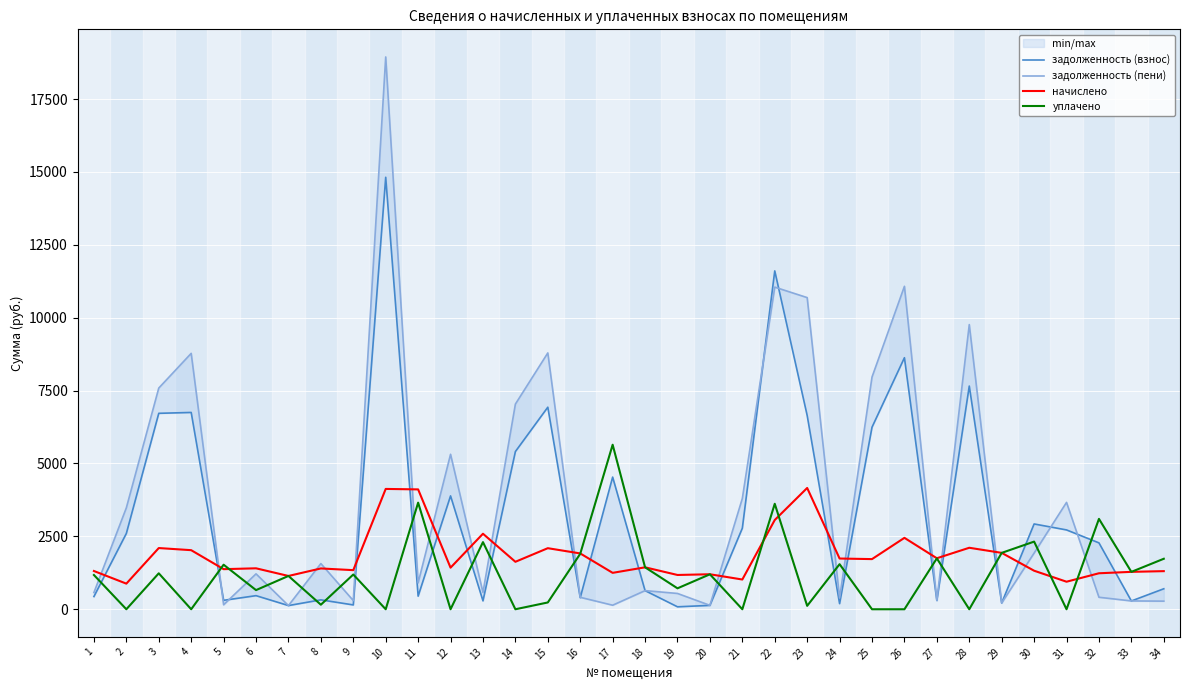

What is the sum of the задолженность (пени) values at 27 and 16?

714.7